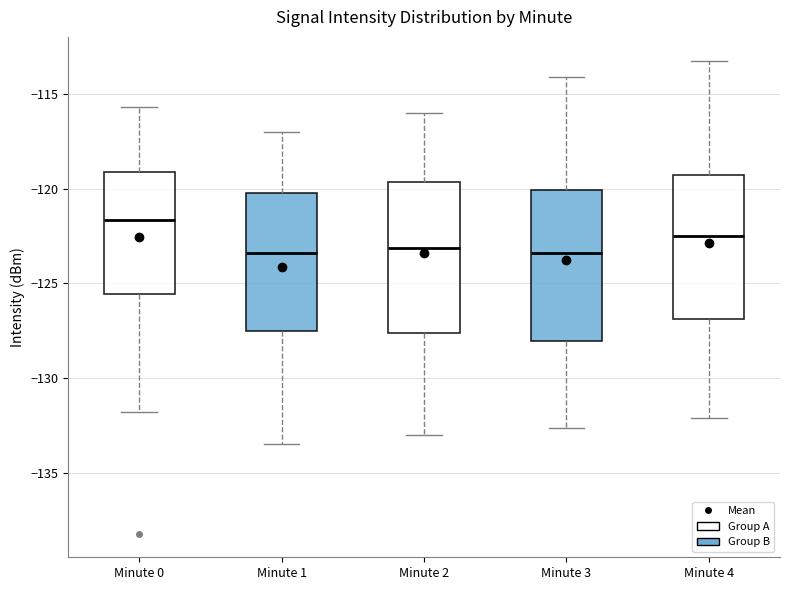

Reading left to right, transcribe this box plot: for each box, give where its median line is, the range the box spans, and where its two whiskers end, as read against the y-axis. The values are not printed on the chart, so give them approximately, as read against the axis.

Minute 0: median -121.5, box -125.5 to -119.0, whiskers -132.0 to -115.5
Minute 1: median -123.5, box -127.5 to -120.0, whiskers -133.5 to -117.0
Minute 2: median -123.0, box -127.5 to -119.5, whiskers -133.0 to -116.0
Minute 3: median -123.5, box -128.0 to -120.0, whiskers -132.5 to -114.0
Minute 4: median -122.5, box -127.0 to -119.0, whiskers -132.0 to -113.0